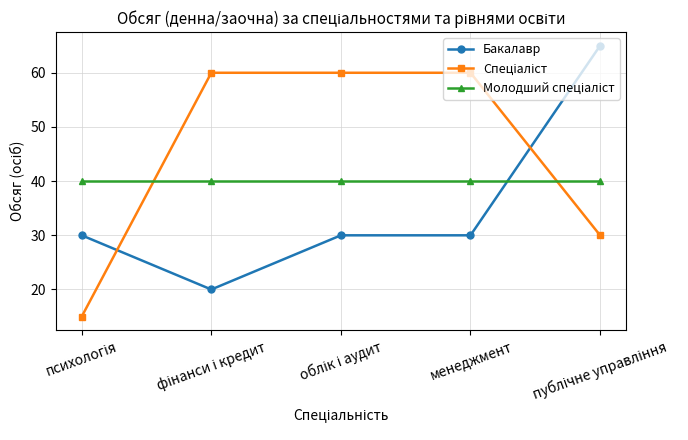

How many series are shown in this chart?

3